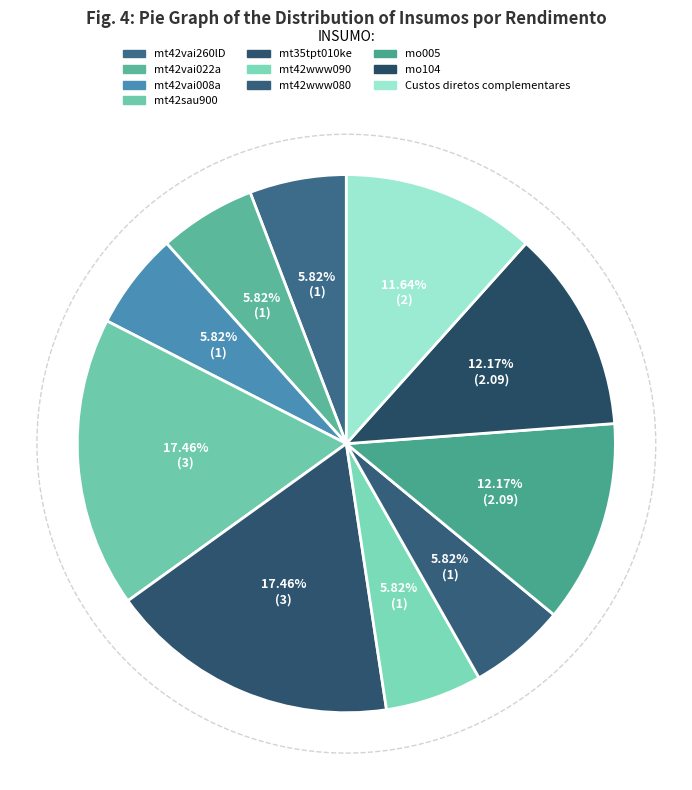

Between mt42vai260lD and mo104, which is larger?

mo104